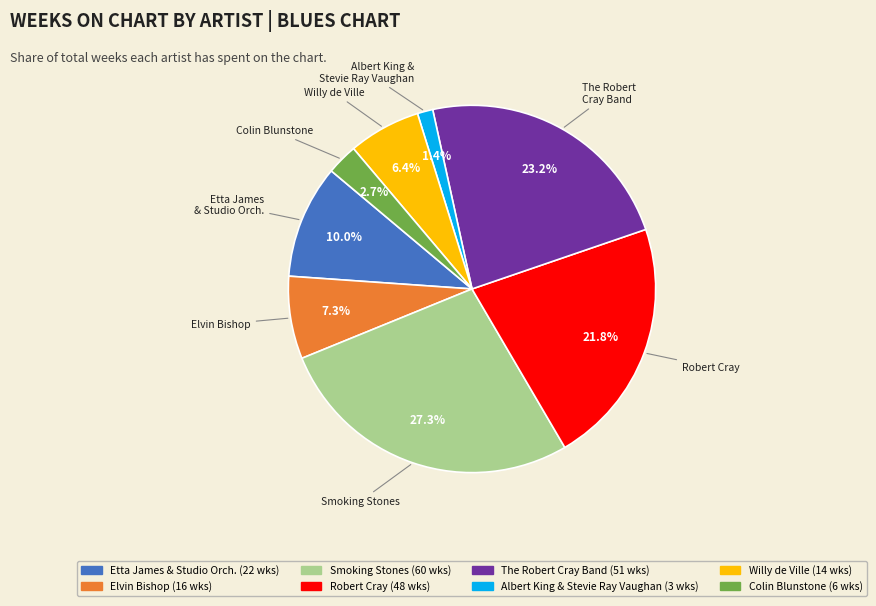

Does any single category account for the majority?

No